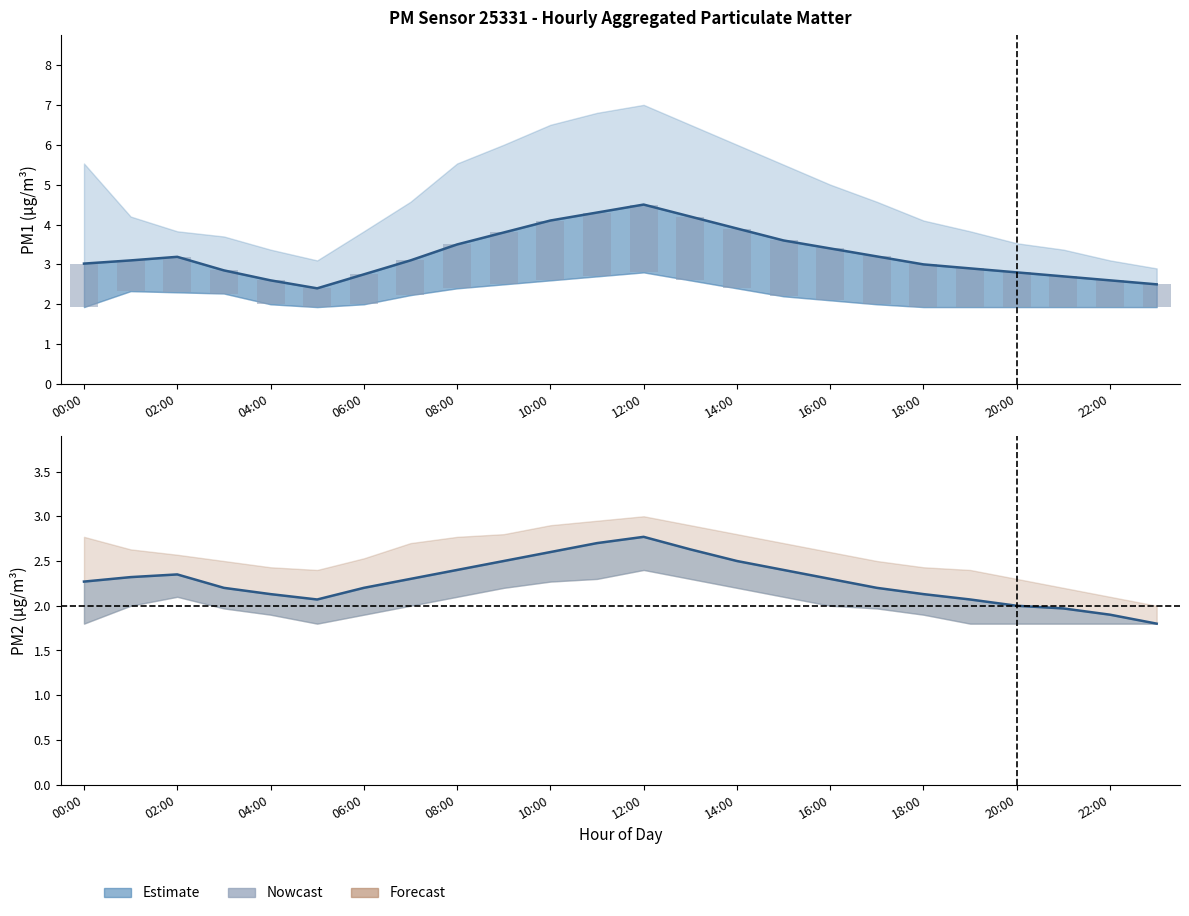

Which label corresponds to the largest value in the chart?

12:00